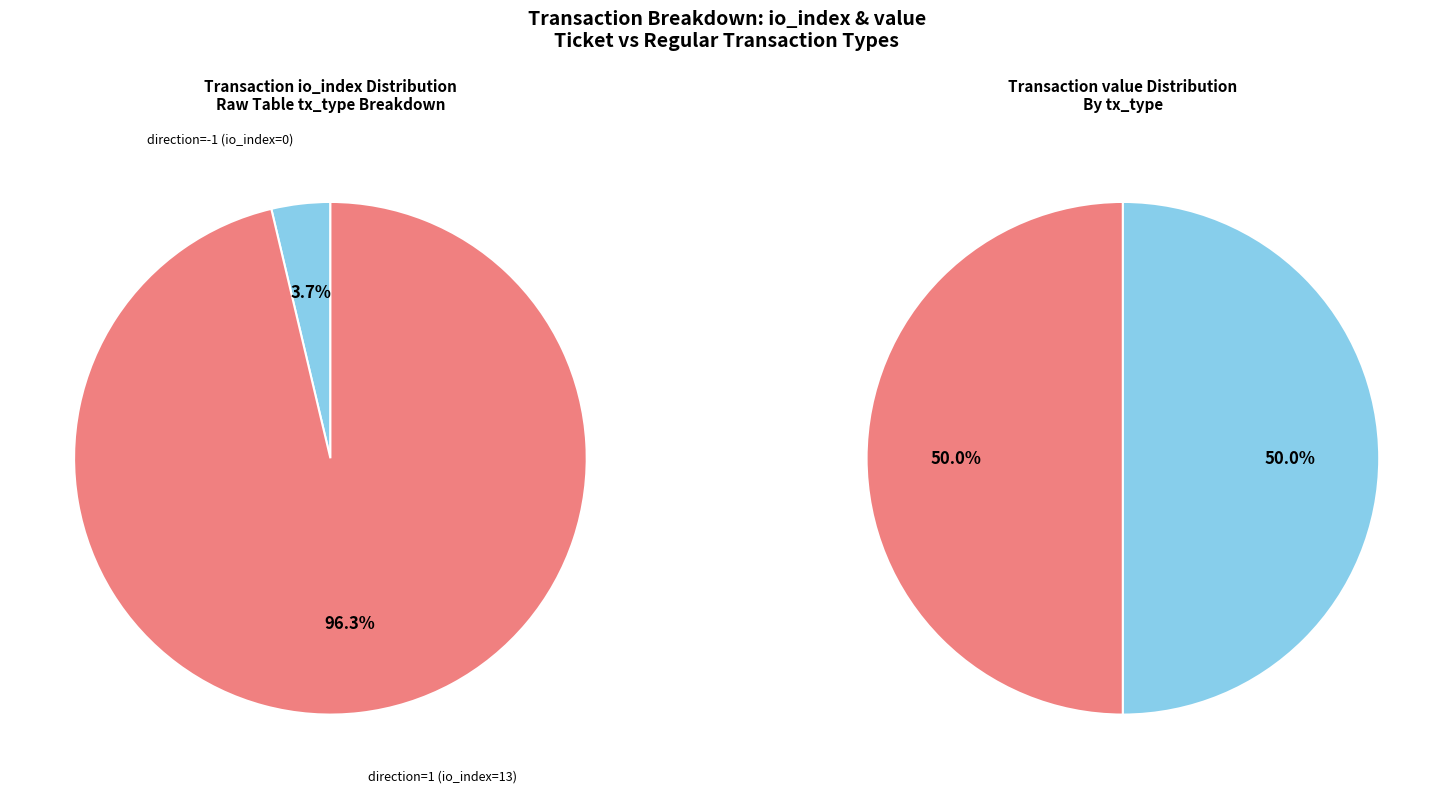

Which has a higher value, value or io_index?

value